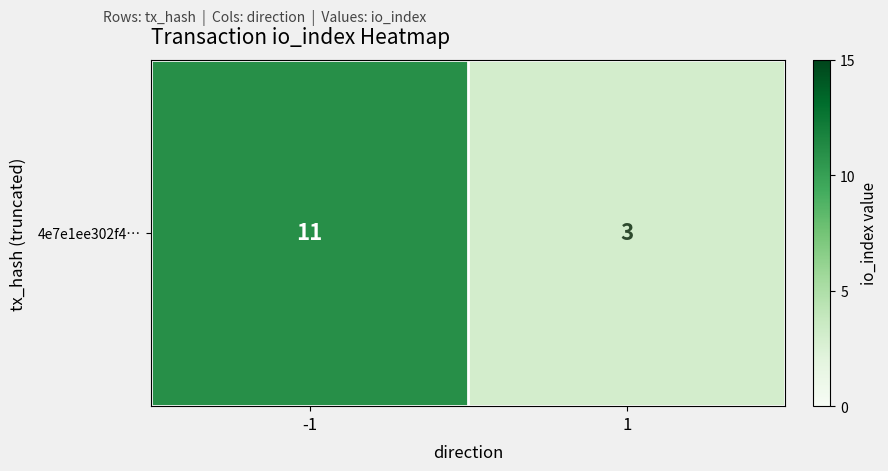

Rank the categories by value from lowest to highest.

1, -1